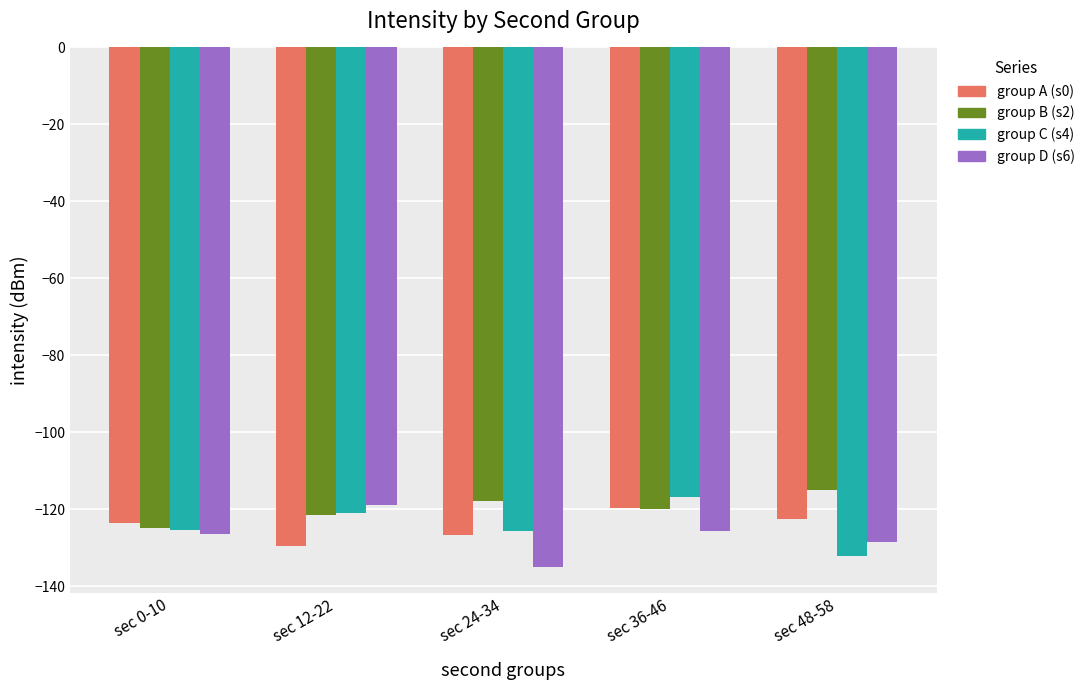

Is the value of group A (s0) at sec 12-22 greater than the value of group C (s4) at sec 36-46?

No